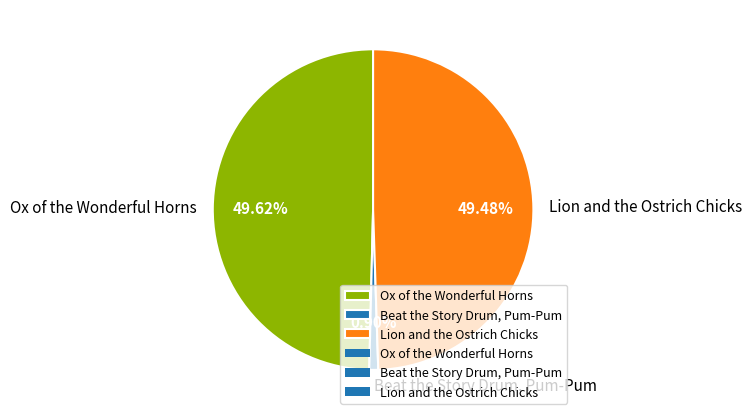

Is it true that Lion and the Ostrich Chicks is 49% of the pie?

True